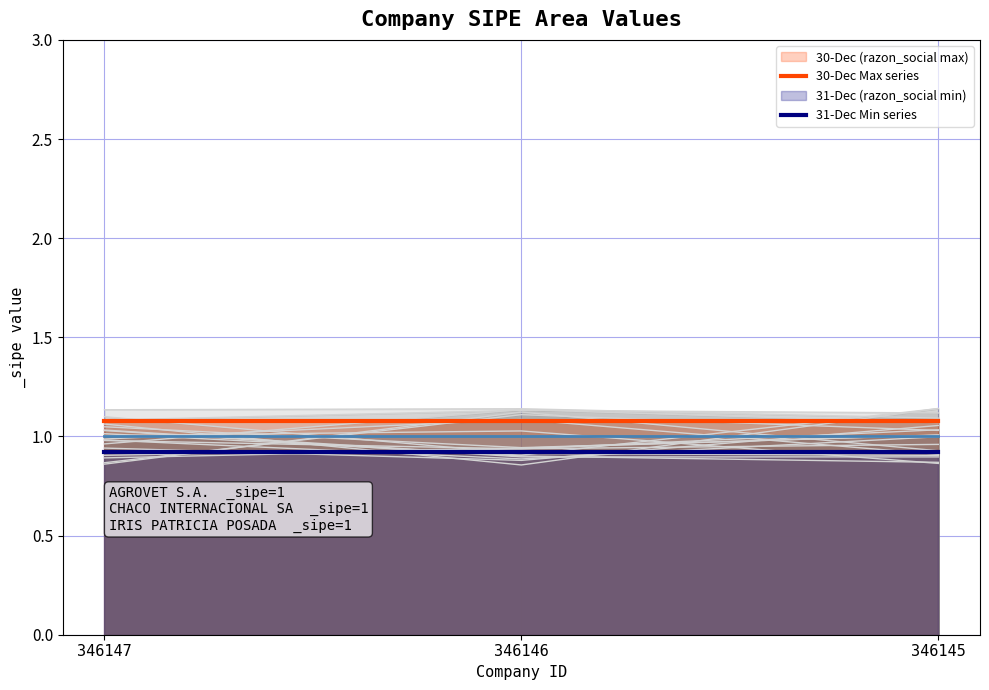

What is the sum of all 30-Dec Max series values?

3.2